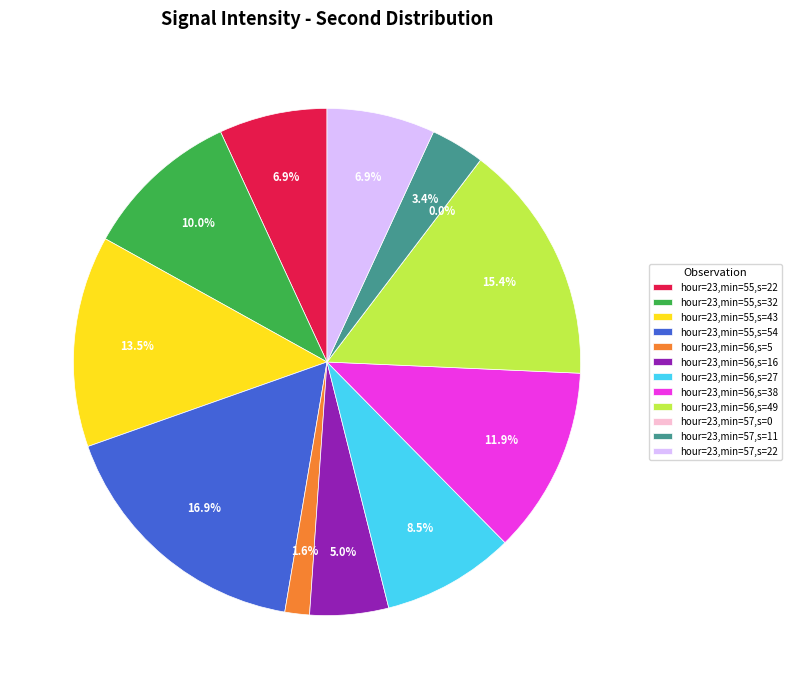

To the nearest percent, what is the difference between the 23:55 and 23:56 slice percentages?

5%